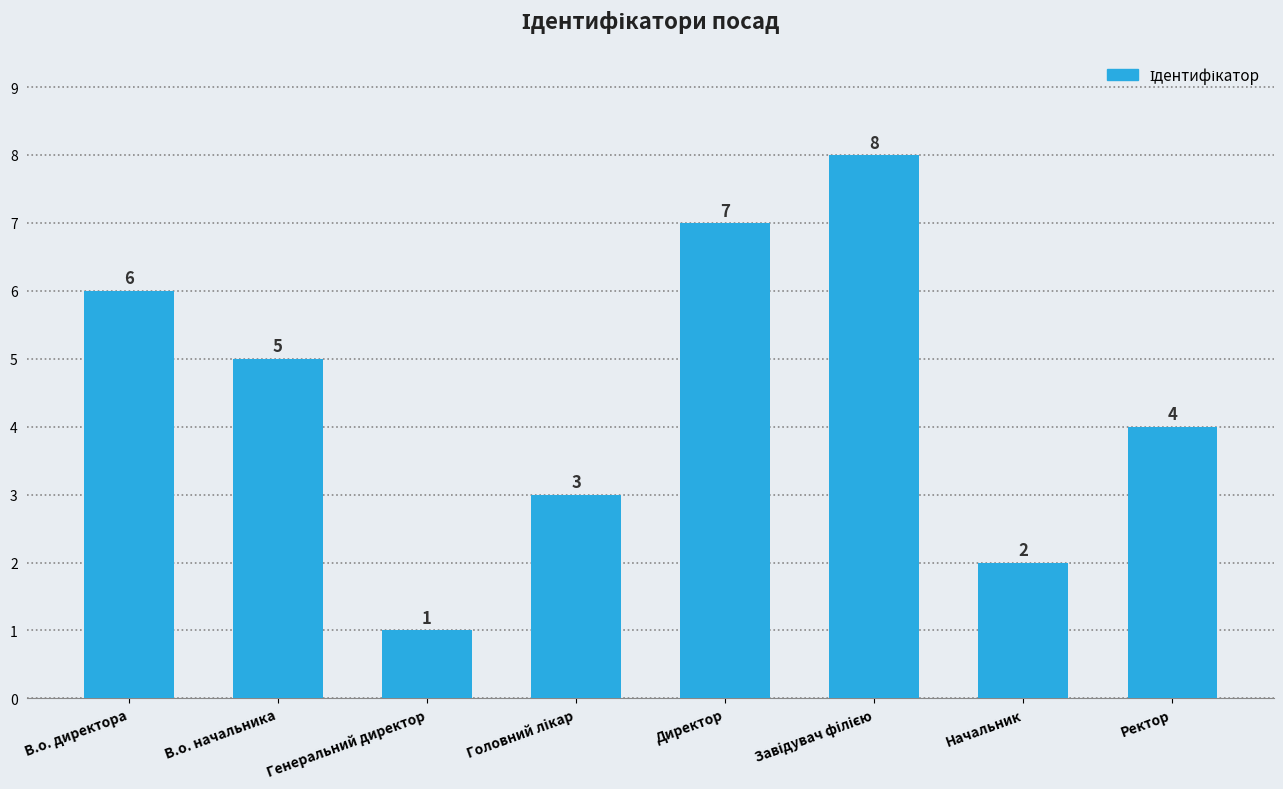

Which has a higher value, Ректор or Генеральний директор?

Ректор